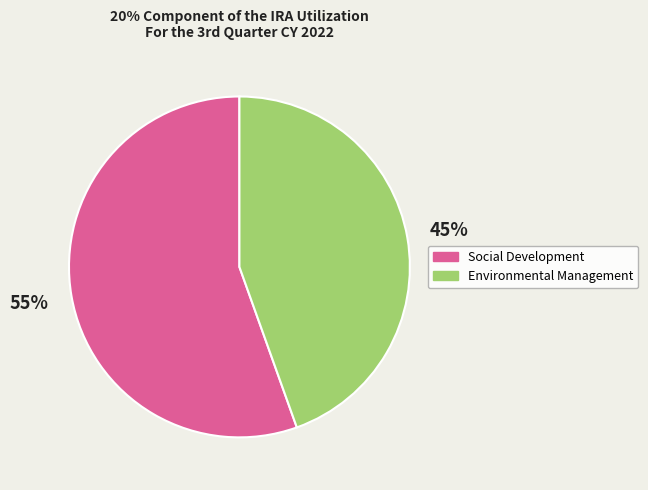

How many segments does this pie chart have?

2